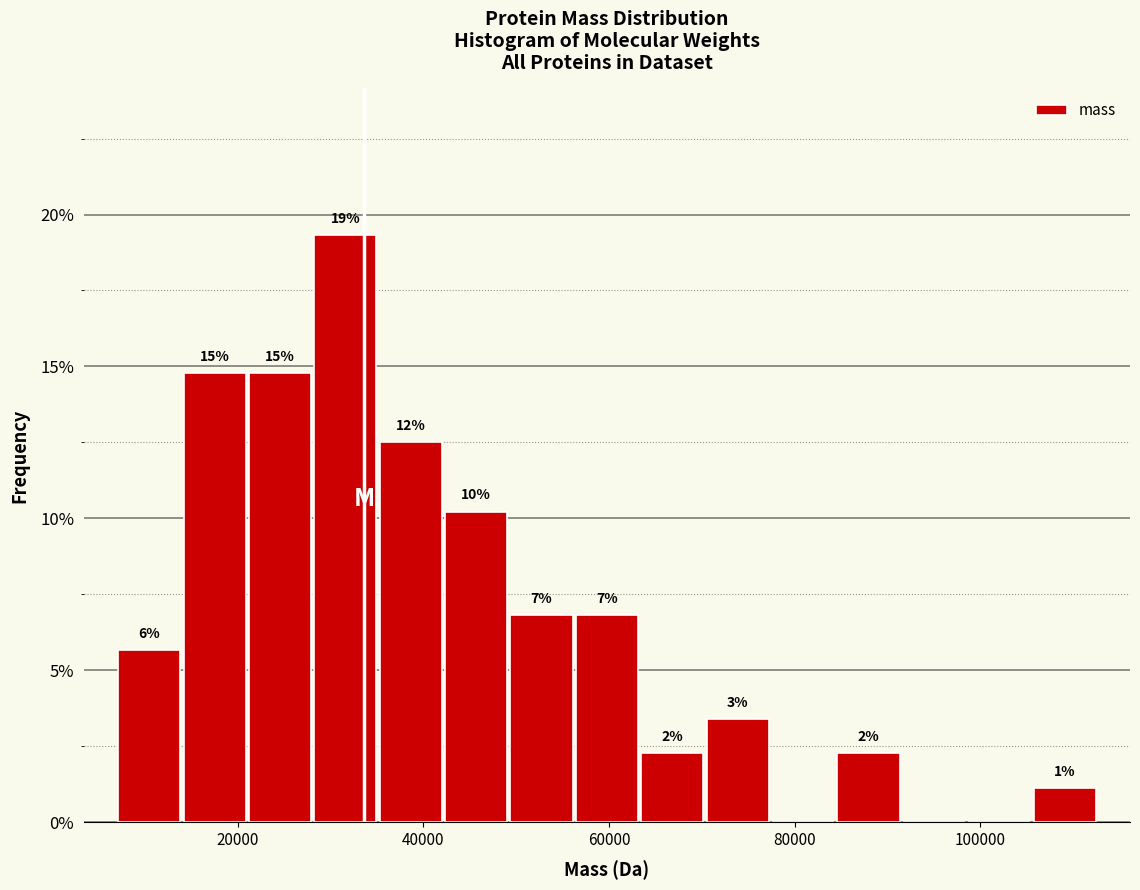

Around what value on the x-axis is the tallest bar? Give the approximate position of its centre, as read against the axis.

32000